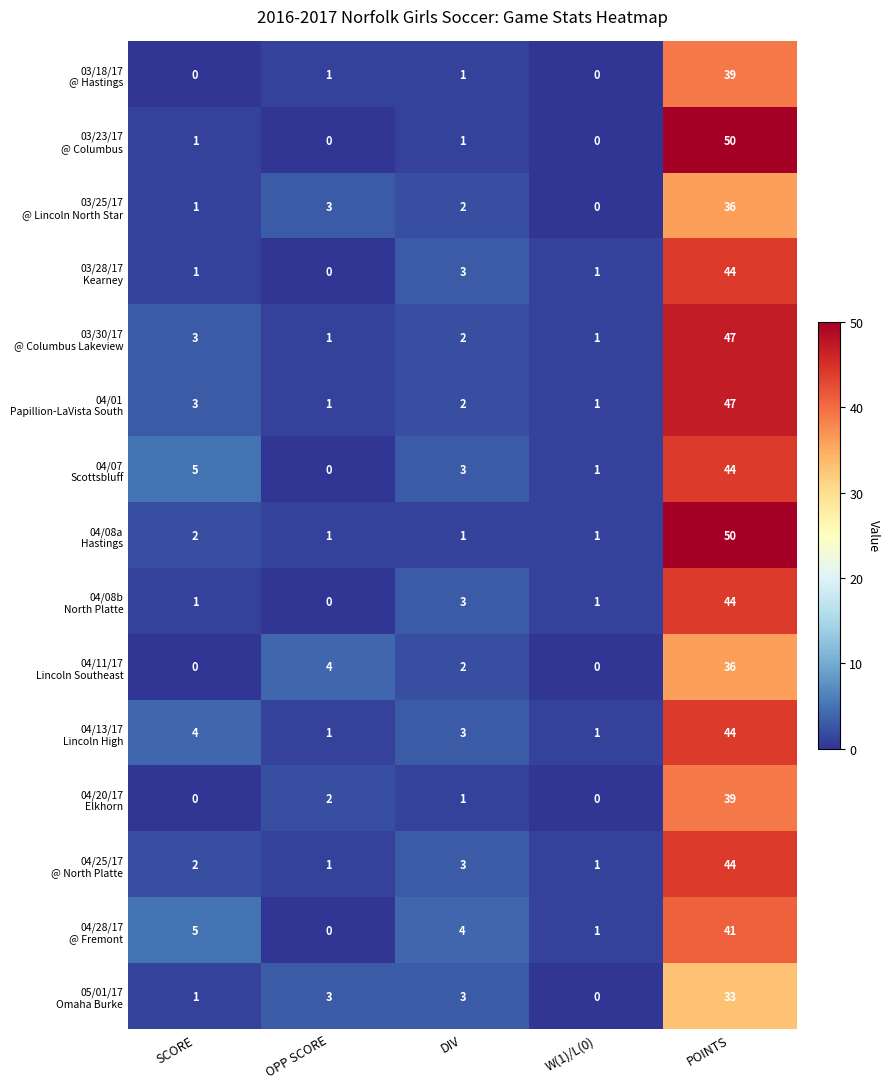

At which category is the sum across all series the highest?

POINTS